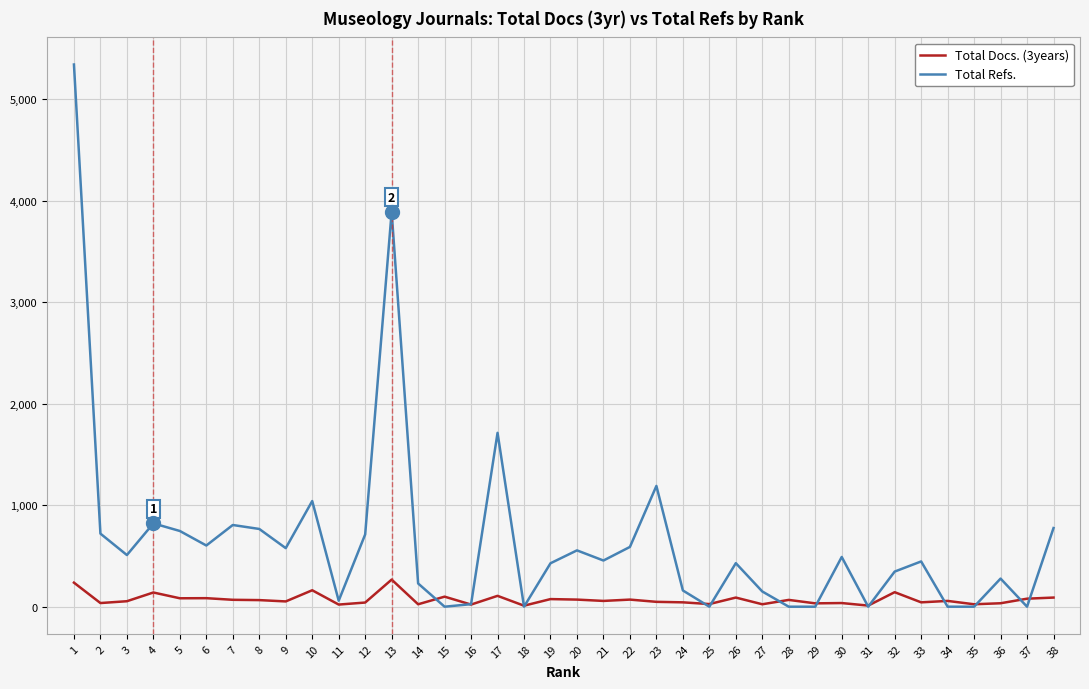

List the series in order of their peak value, lowest first.

Total Docs. (3years), Total Refs.